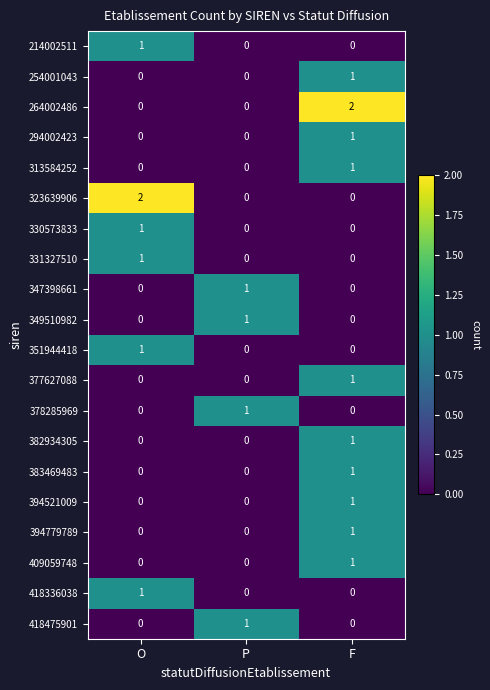

How many 294002423 values are between 0 and 1?

3